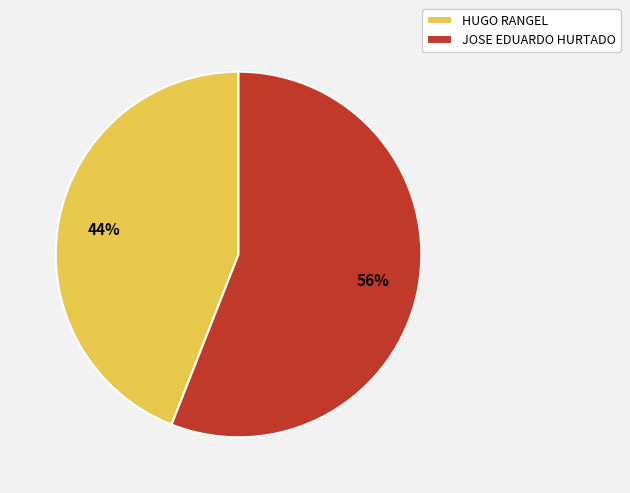

What is the ratio of the value at JOSE EDUARDO HURTADO to the value at HUGO RANGEL?

1.3